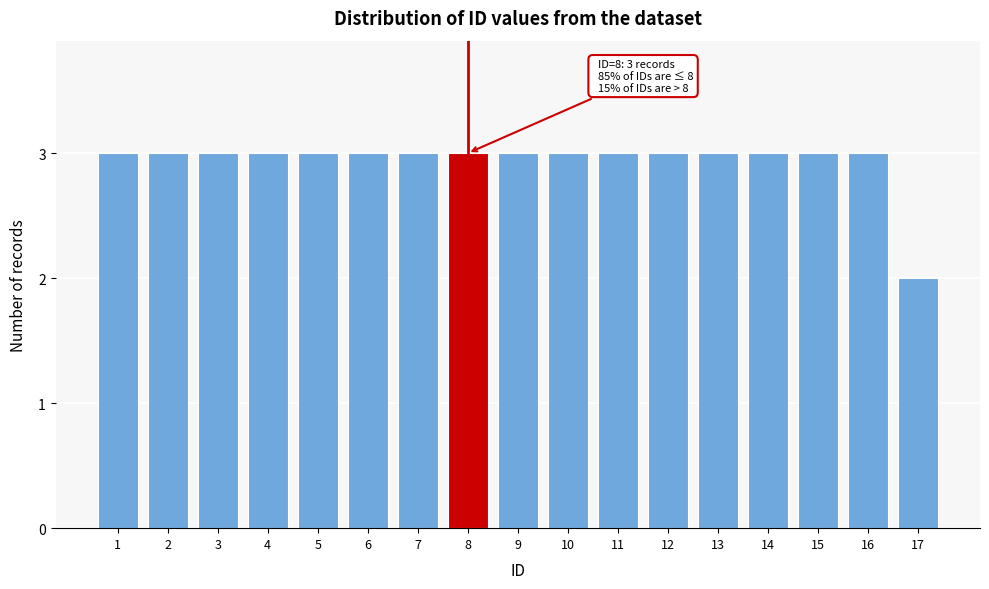

Reading right to left, transcribe all the data shown in this chart.

17=2	16=3	15=3	14=3	13=3	12=3	11=3	10=3	9=3	8=3	7=3	6=3	5=3	4=3	3=3	2=3	1=3